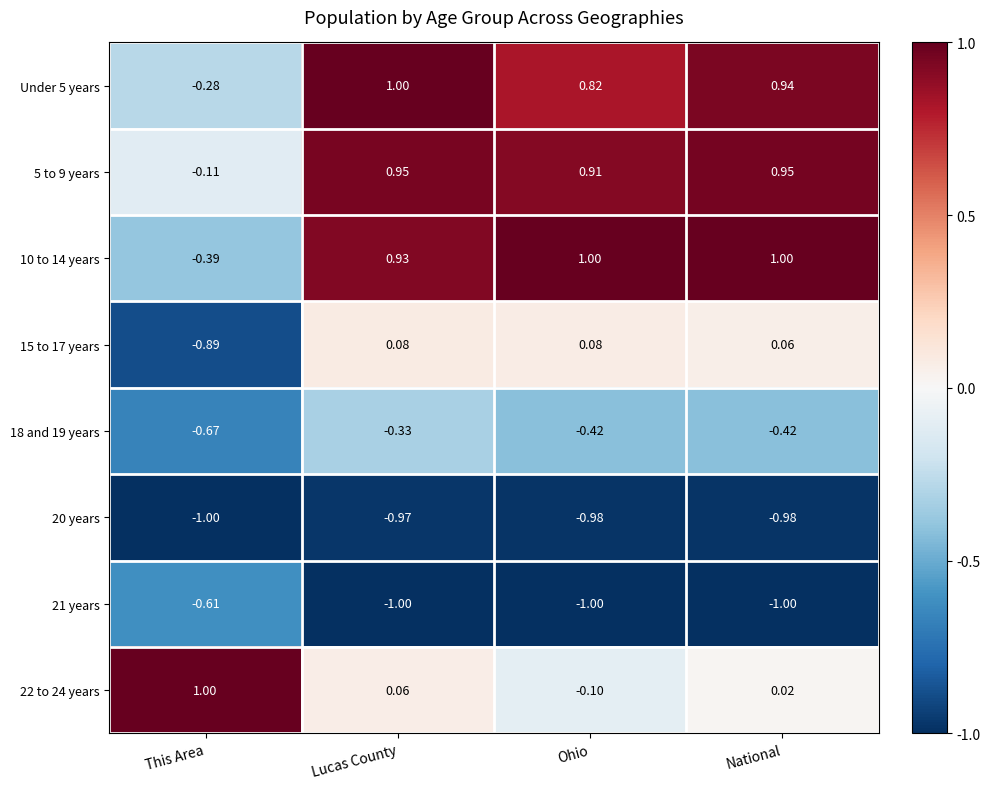

At which label is 5 to 9 years closest to 0?

This Area